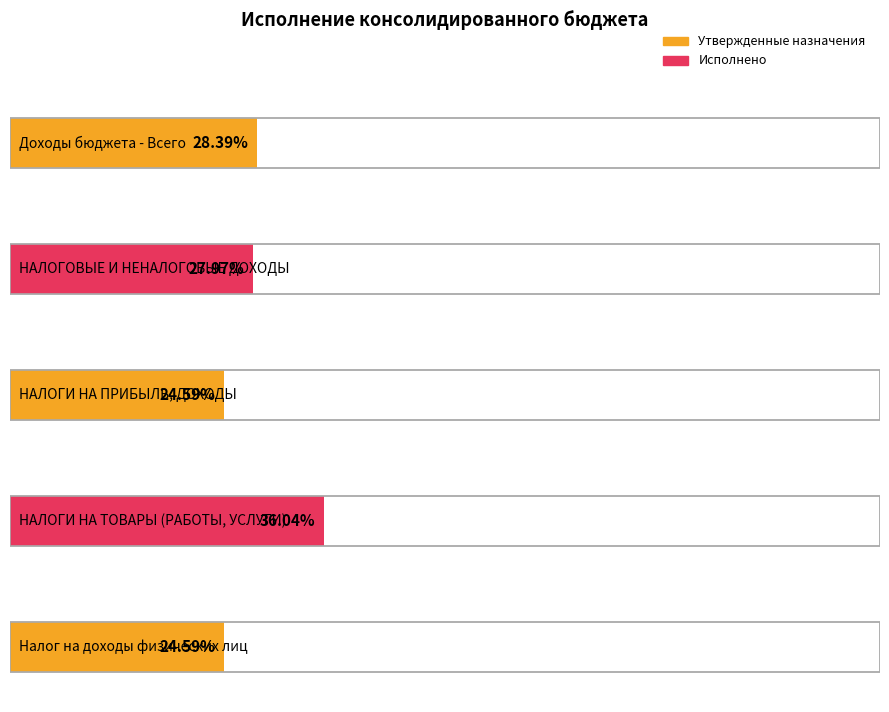

Reading left to right, what are all the values shown in this chart?

Утвержденные назначения: Доходы бюджета - Всего=4338742200.0	НАЛОГОВЫЕ И НЕНАЛОГОВЫЕ ДОХОДЫ=1222582700.0	НАЛОГИ НА ПРИБЫЛЬ, ДОХОДЫ=838620500.0	НАЛОГИ НА ТОВАРЫ (РАБОТЫ, УСЛУГИ)=43645000.0	Налог на доходы физических лиц=838620500.0
Исполнено: Доходы бюджета - Всего=1231938773.8	НАЛОГОВЫЕ И НЕНАЛОГОВЫЕ ДОХОДЫ=341908364.3	НАЛОГИ НА ПРИБЫЛЬ, ДОХОДЫ=206257323.0	НАЛОГИ НА ТОВАРЫ (РАБОТЫ, УСЛУГИ)=15730812.9	Налог на доходы физических лиц=206257323.0